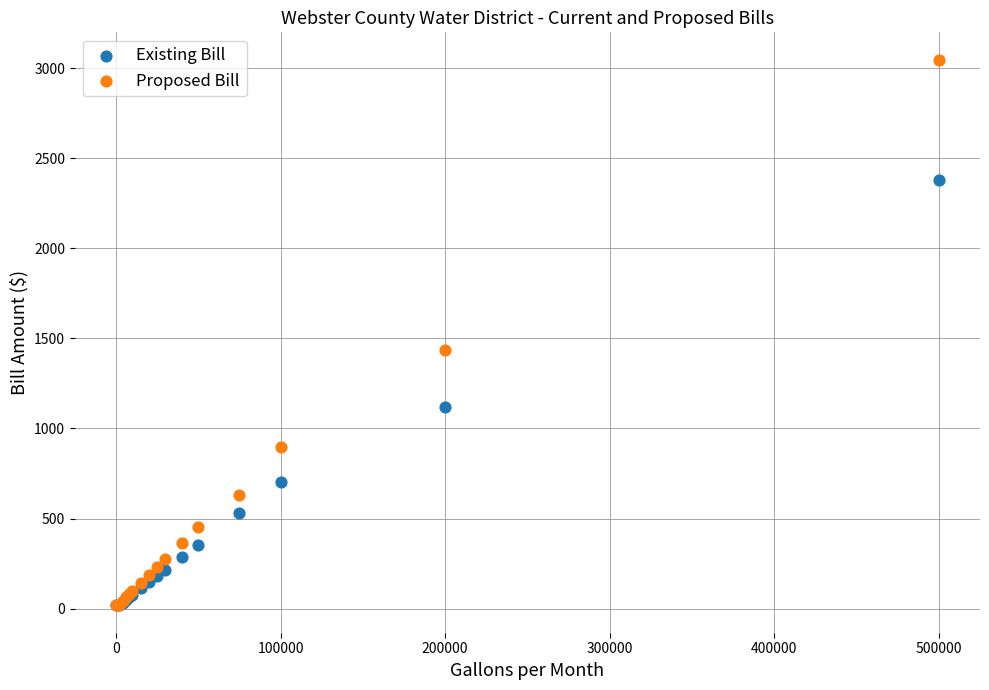

In the Proposed Bill series, what Y value is closest to 1535?

1436.8